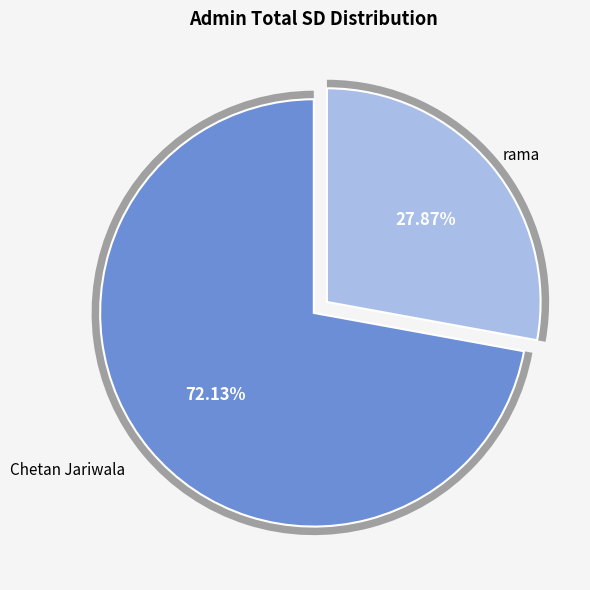

To the nearest percent, what is the difference between the rama and Chetan Jariwala slice percentages?

44%